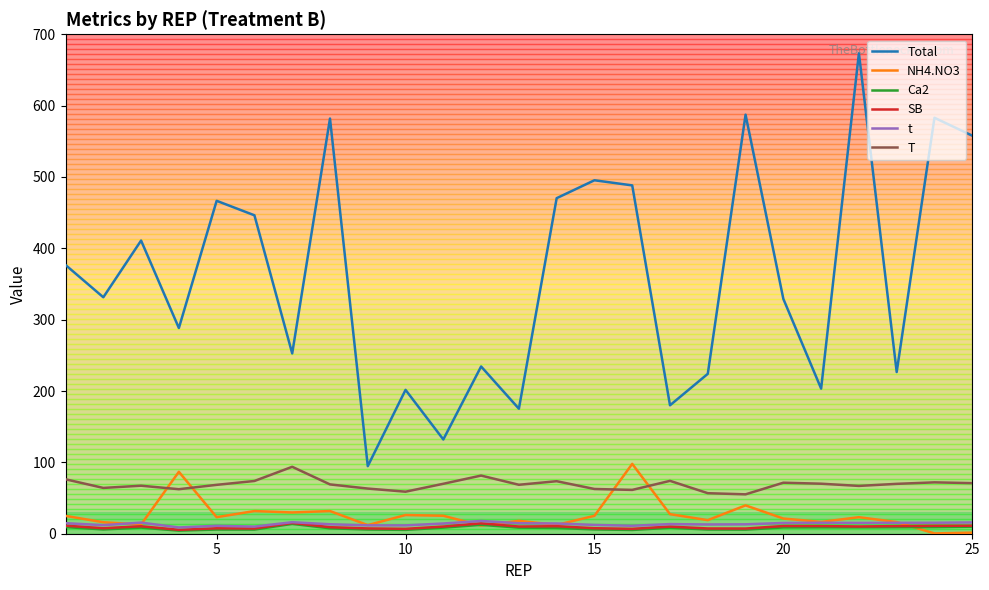

Which series has the widest spread of values?

Total